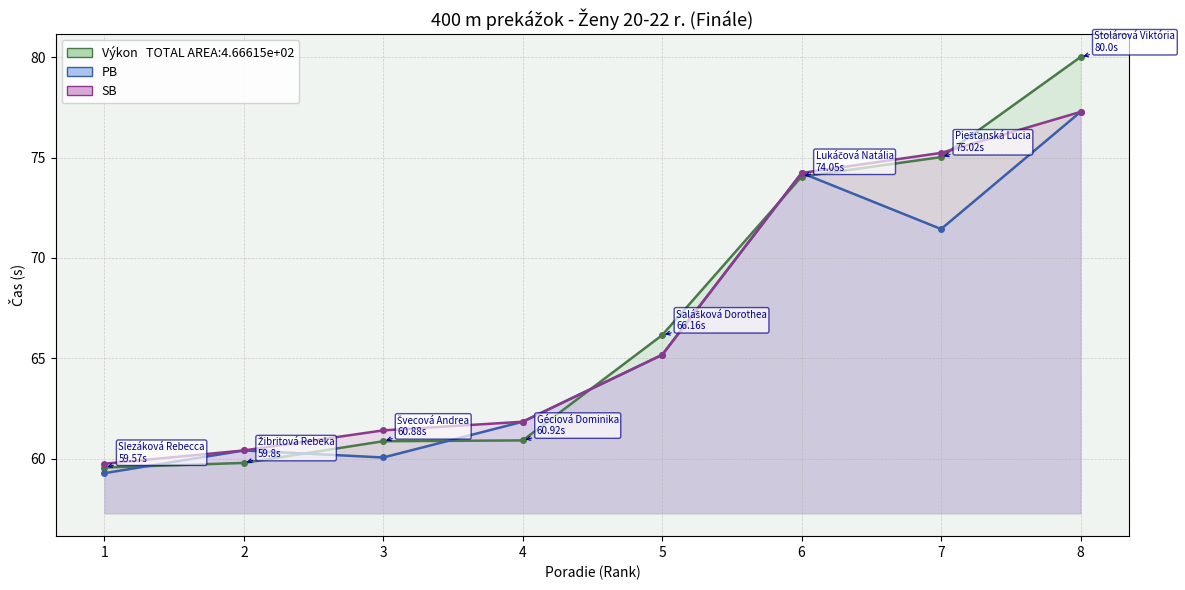

True or false: PB and SB cross at least once.

False